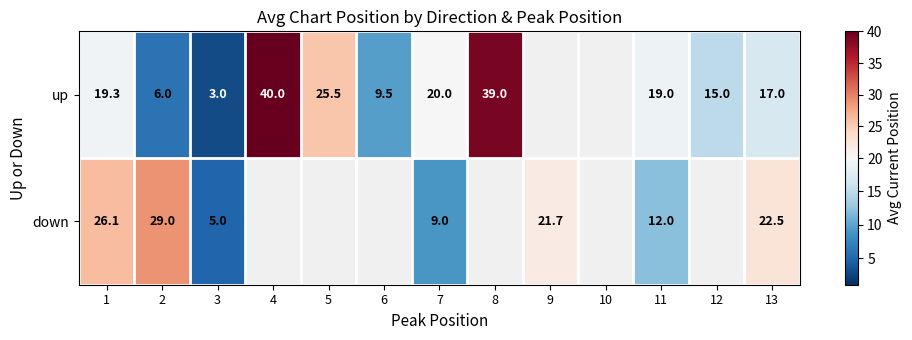

At 3, list the series in order from largest to smallest.

down, up